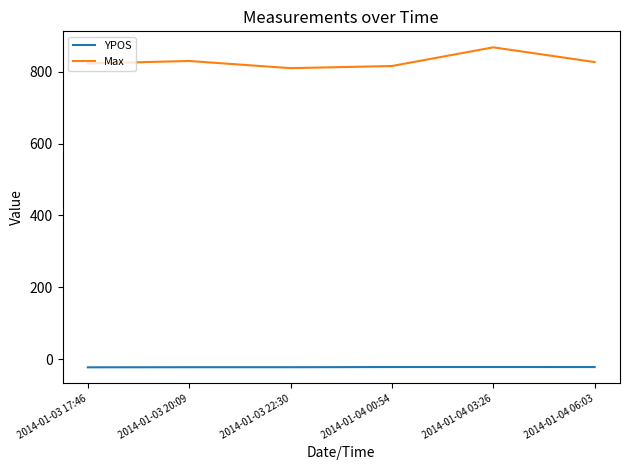

True or false: YPOS and Max intersect in this chart.

False